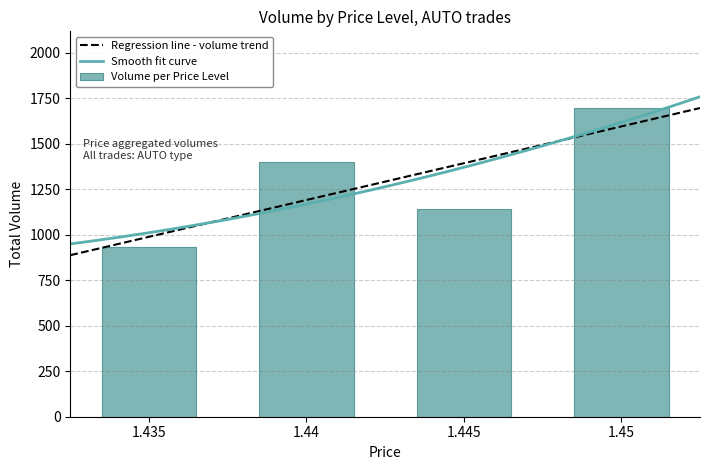

What is the minimum value for Smooth fit curve?

948.9